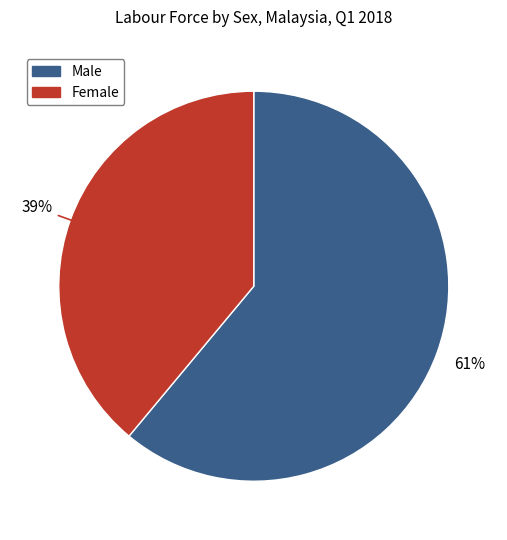

Is it true that Male is 52% of the pie?

False